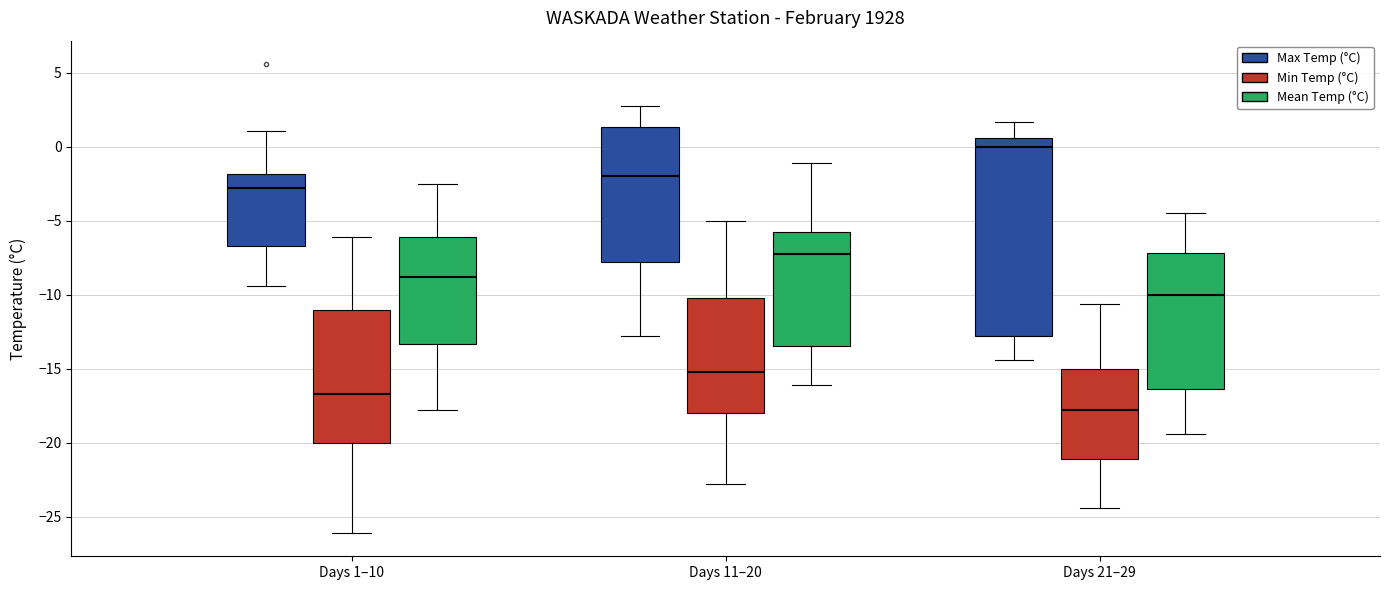

Which box has the lowest median line?

Days 21–29 (Min Temp (°C))